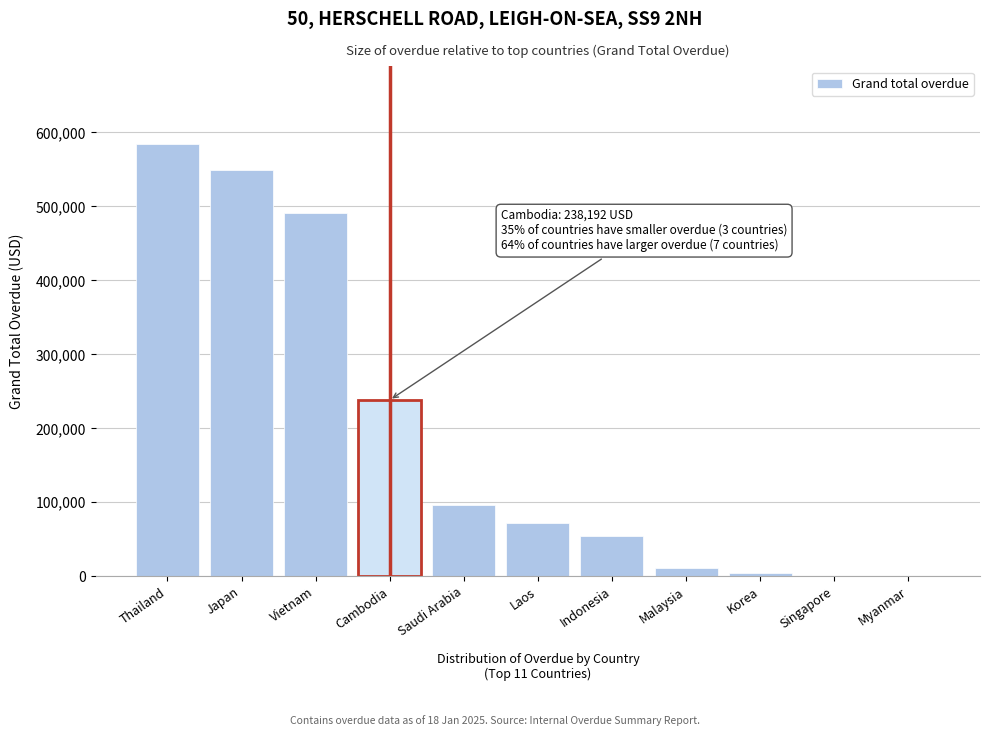

At which label is the value closest to 292025?

Cambodia